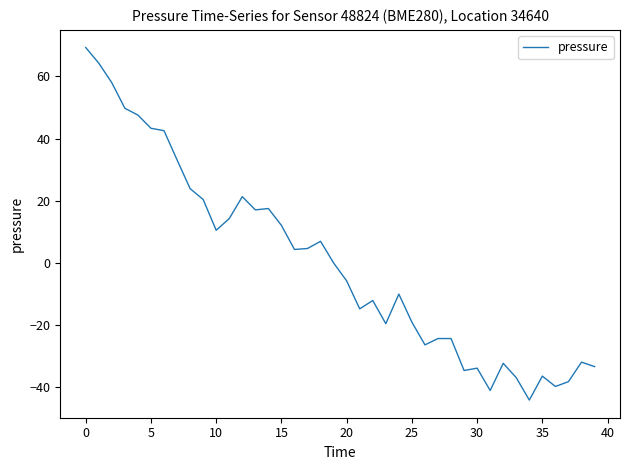

What is the difference between the maximum and minimum values?

113.5